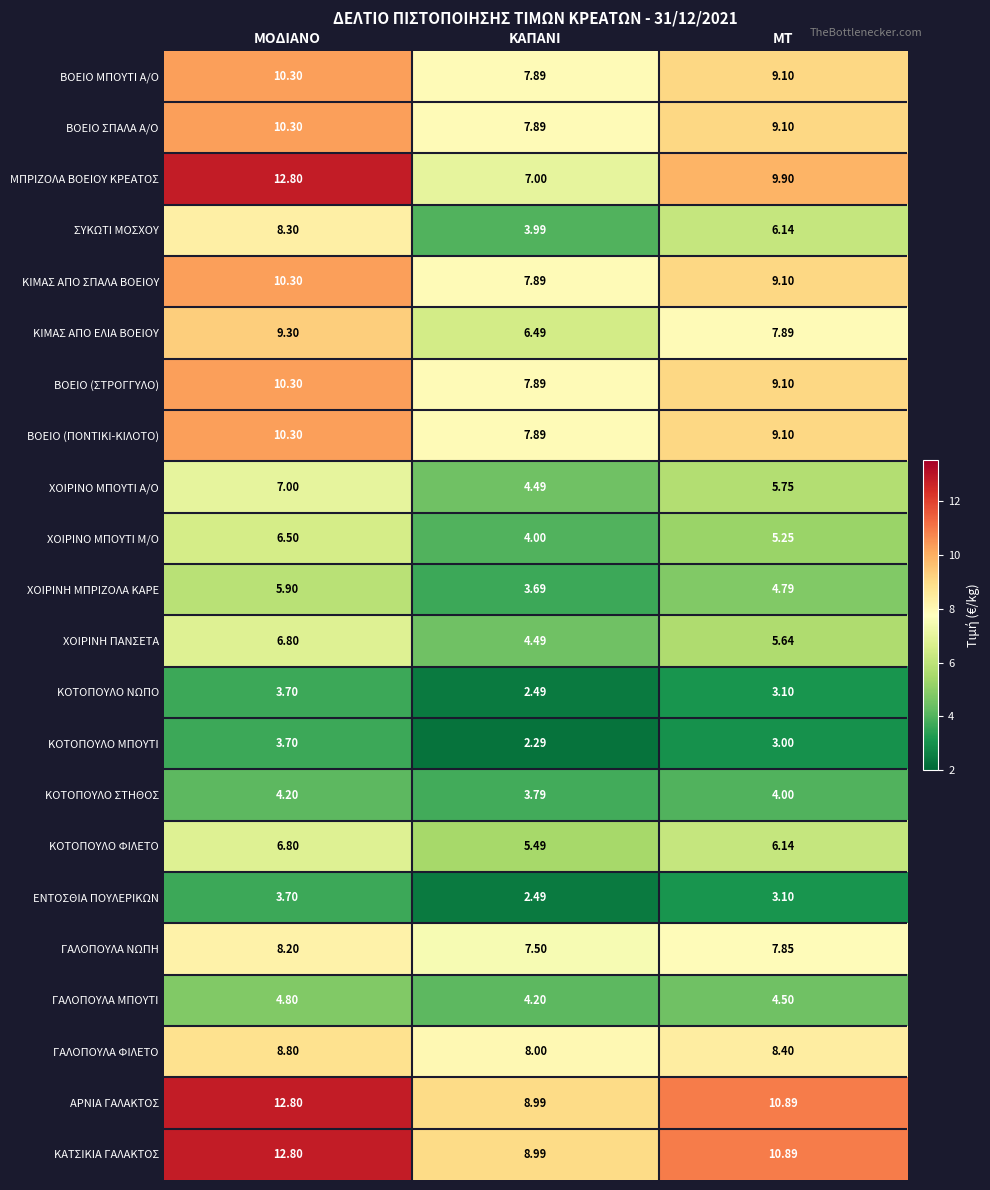

At which label does ΧΟΙΡΙΝΗ ΠΑΝΣΕΤΑ first exceed 5?

ΜΟΔΙΑΝΟ